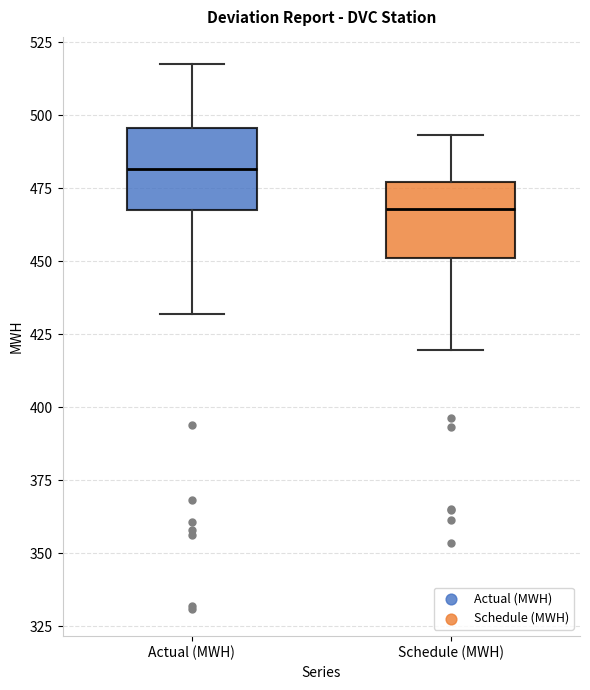

Which box's median line is the lowest?

Schedule (MWH)